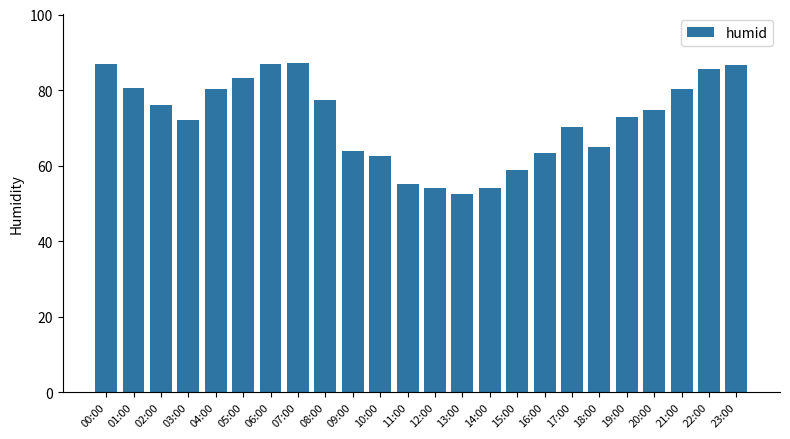

Count the number of values greater than 74.

12